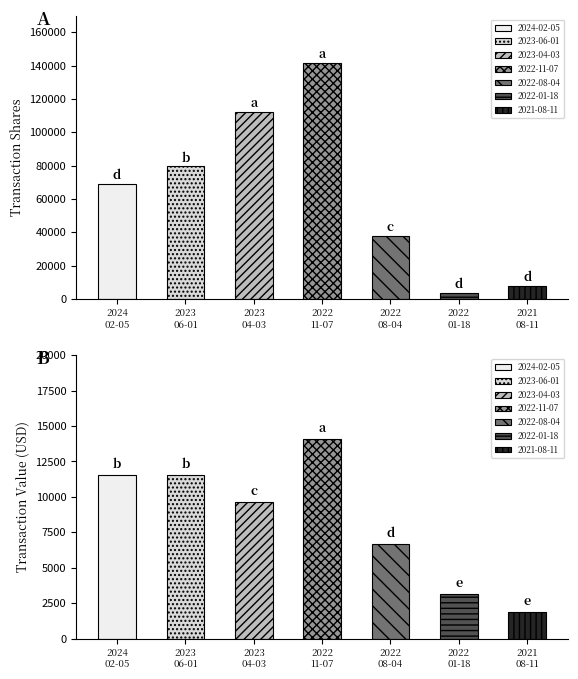

Are the bars horizontal?

No